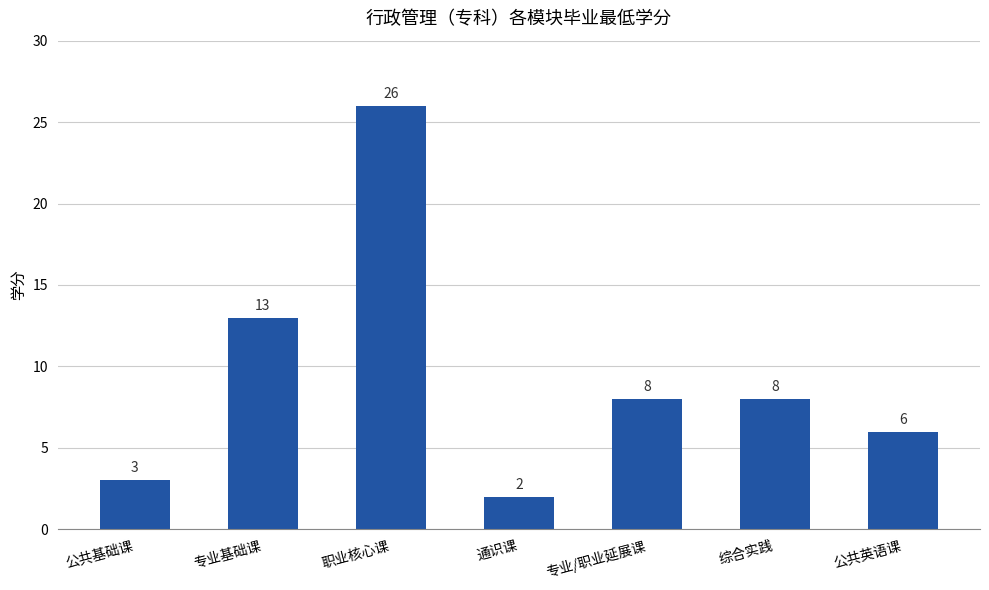

What is the label of the 1st bar from the right?

公共英语课